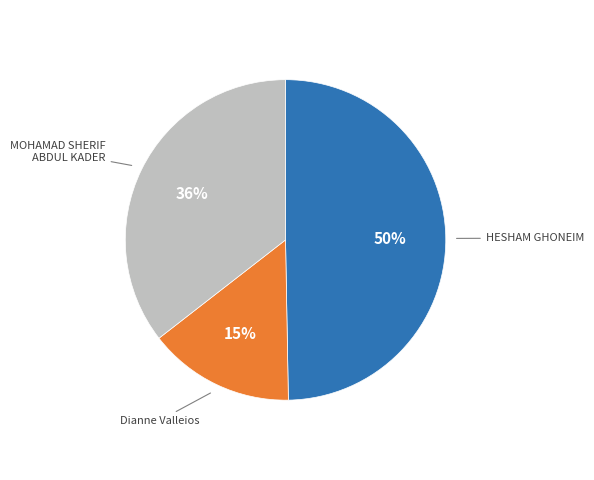

Count the number of slices in the pie.

3